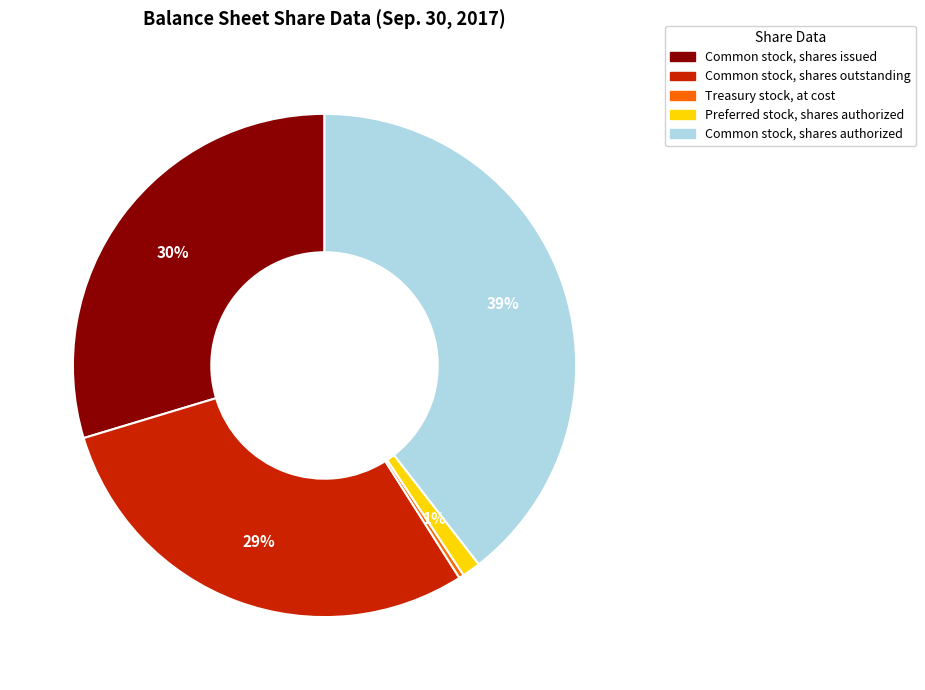

The Common stock, shares outstanding slice represents 41% of the pie. True or false?

False